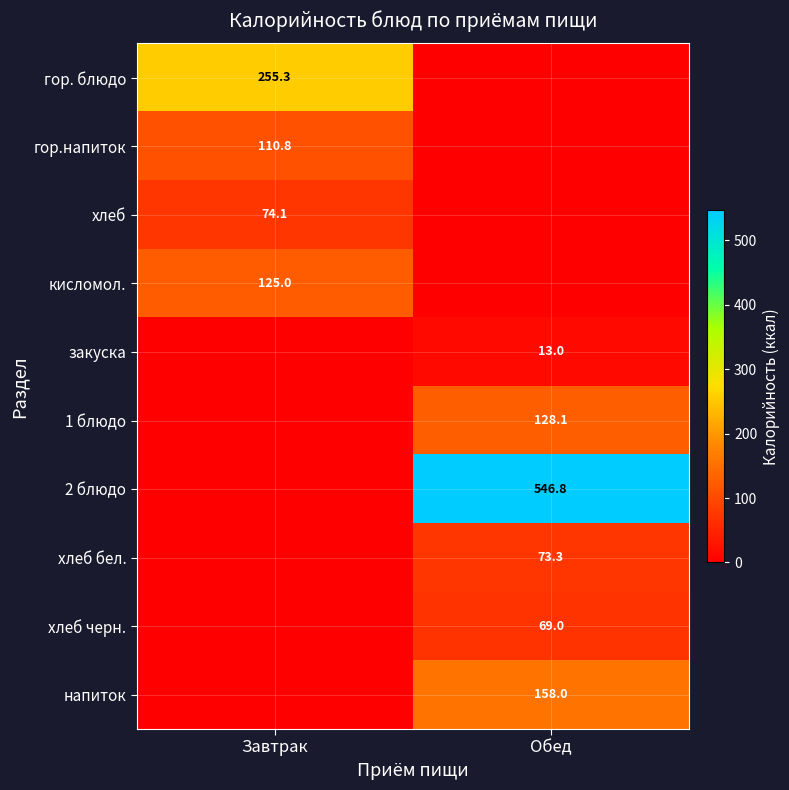

The value of гор. блюдо at Завтрак is 255.3. True or false?

True